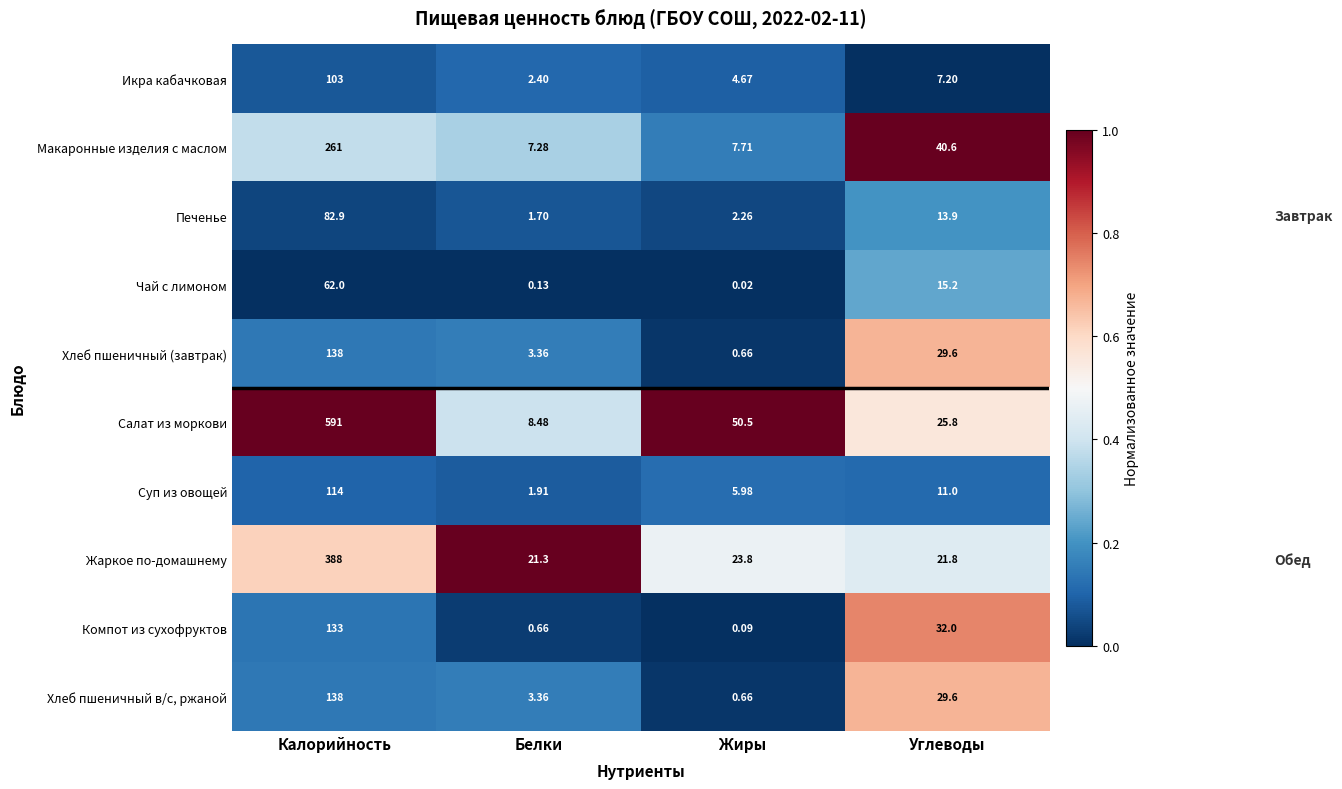

What is the total value across all series at Углеводы?

226.7